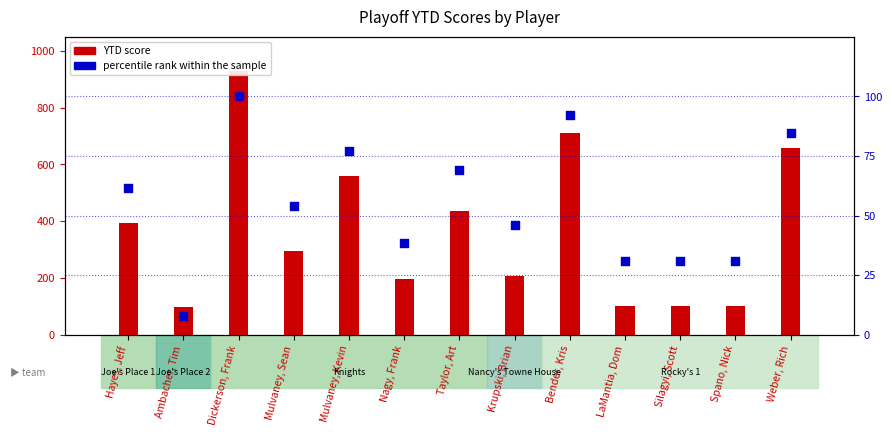

At how many categories does at least one series exceed 228?

7